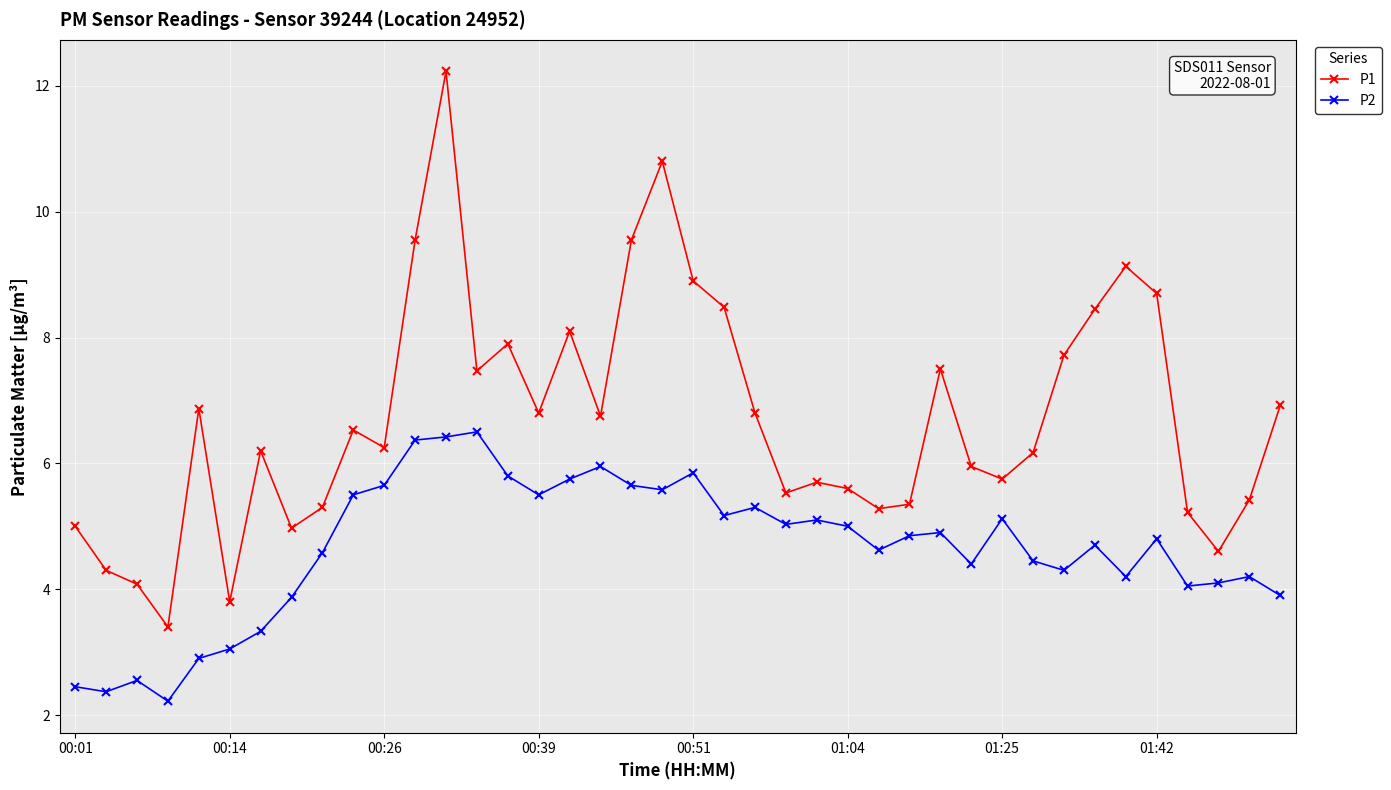

What is the average value of the P1 series?

6.7